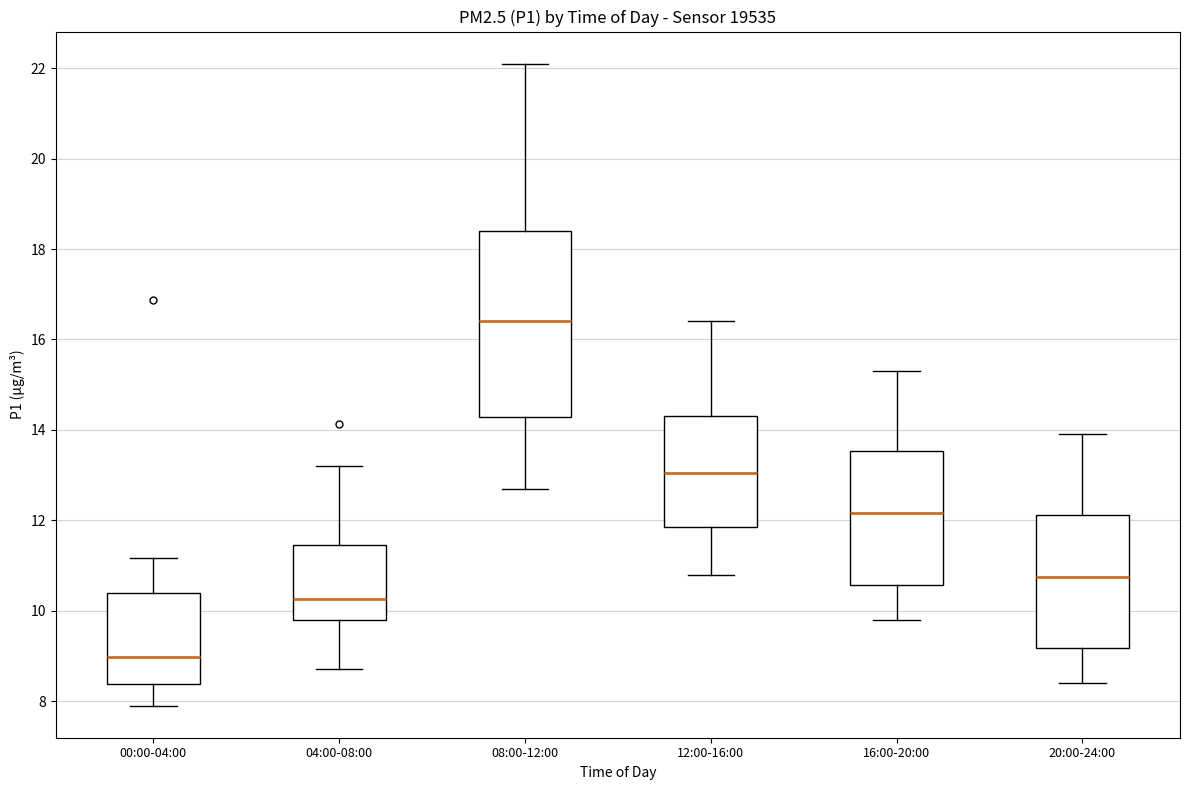

Reading left to right, transcribe this box plot: for each box, give where its median line is, the range the box spans, and where its two whiskers end, as read against the y-axis. The values are not printed on the chart, so give them approximately, as read against the axis.

00:00-04:00: median 9.0, box 8.4 to 10.4, whiskers 8.0 to 11.2
04:00-08:00: median 10.2, box 9.8 to 11.4, whiskers 8.8 to 13.2
08:00-12:00: median 16.4, box 14.2 to 18.4, whiskers 12.8 to 22.2
12:00-16:00: median 13.0, box 11.8 to 14.4, whiskers 10.8 to 16.4
16:00-20:00: median 12.2, box 10.6 to 13.6, whiskers 9.8 to 15.4
20:00-24:00: median 10.8, box 9.2 to 12.2, whiskers 8.4 to 14.0